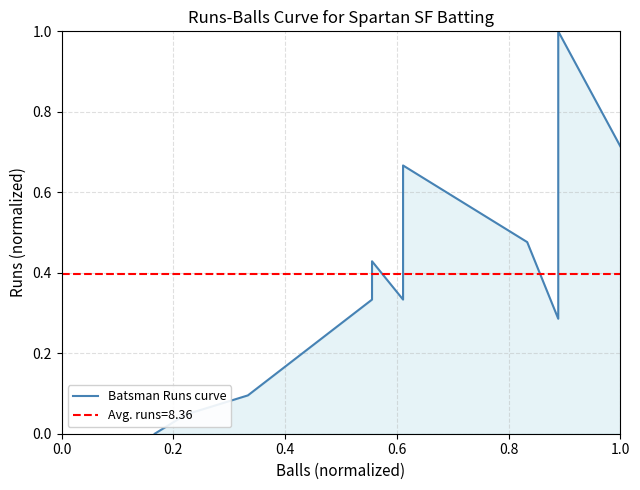

What position from the left is 7?

8